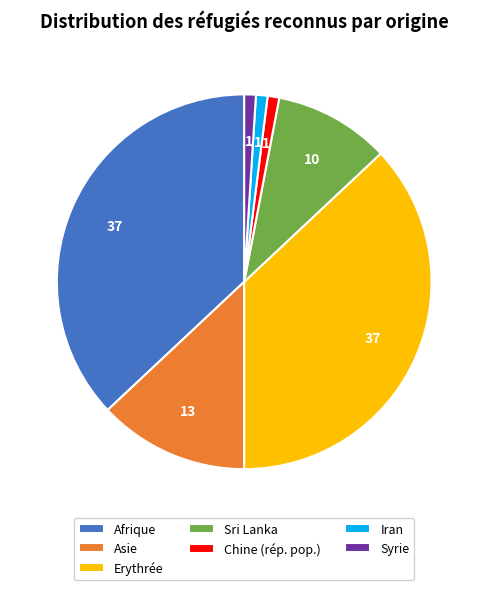

Count the number of slices in the pie.

7